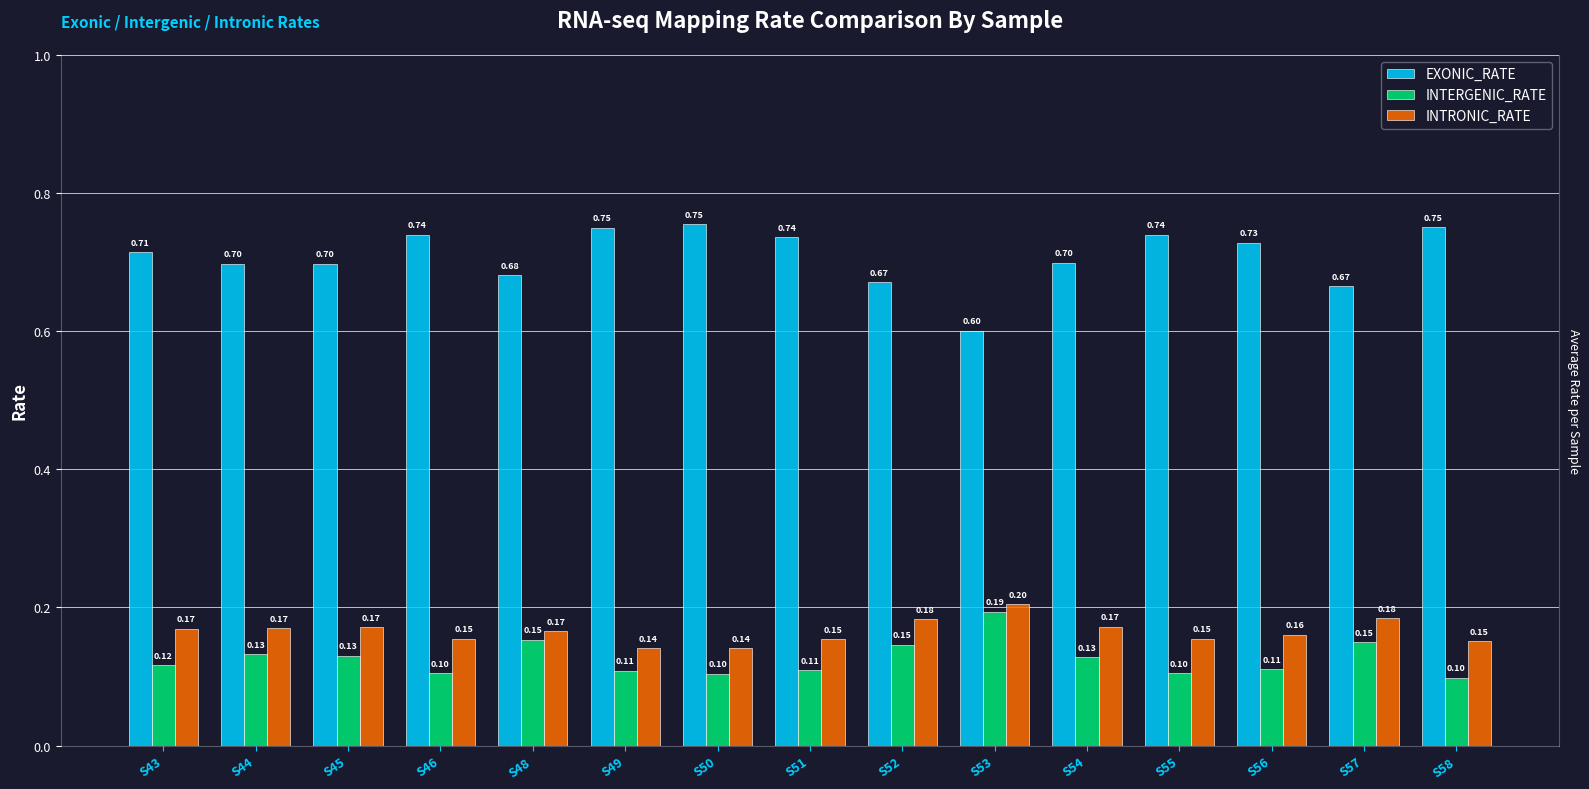

What is the average value of the INTERGENIC_RATE series?

0.1